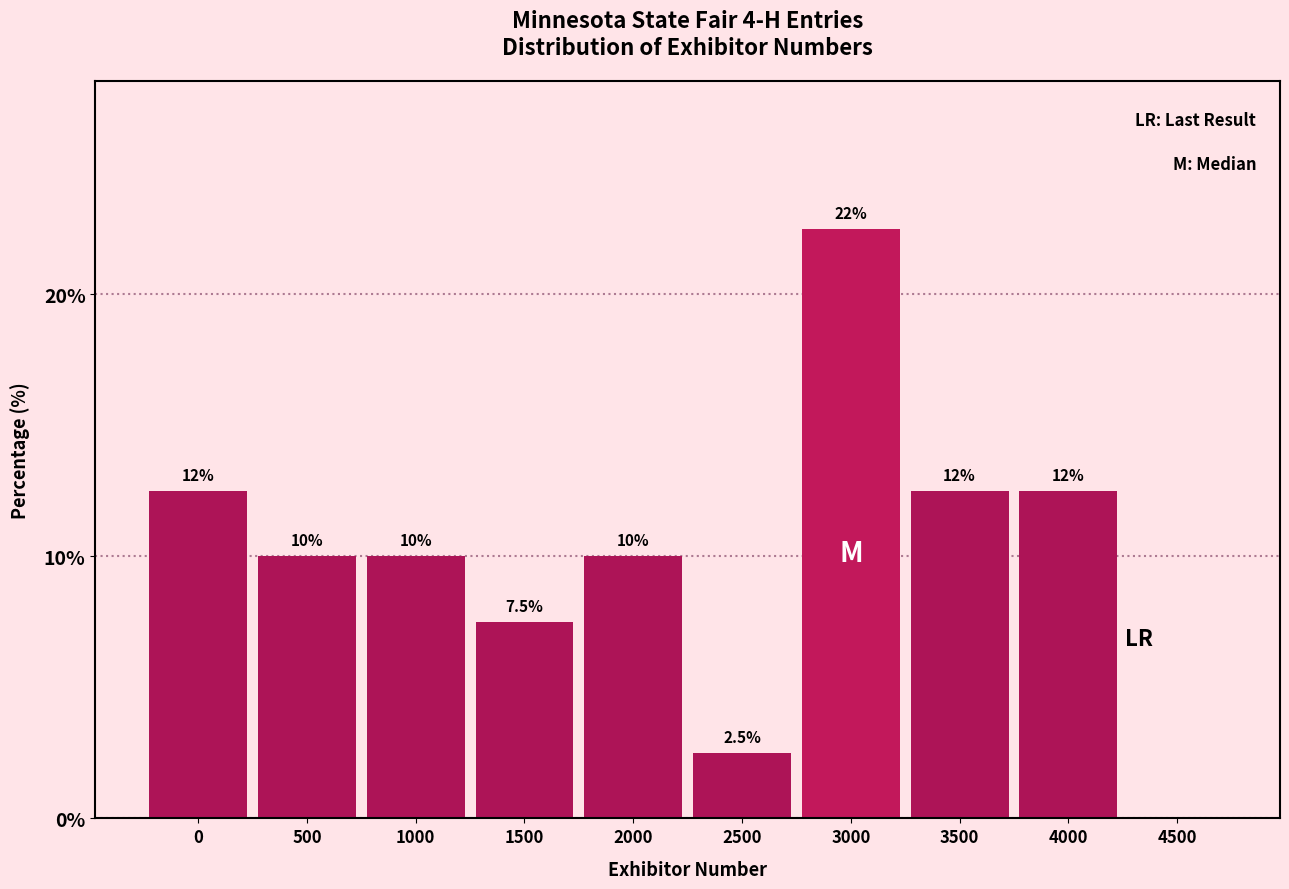

Reading right to left, what are all the values shown in this chart?

4500=0.0	4000=12.5	3500=12.5	3000=22.5	2500=2.5	2000=10.0	1500=7.5	1000=10.0	500=10.0	0=12.5